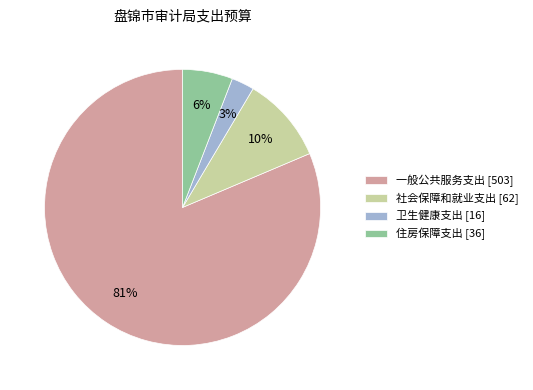

Which slice is the largest?

一般公共服务支出